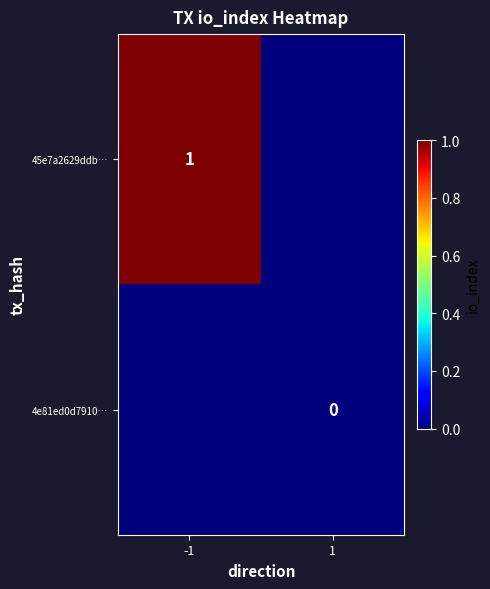

Is it true that 45e7a2629ddb… equals 2 at -1?

False